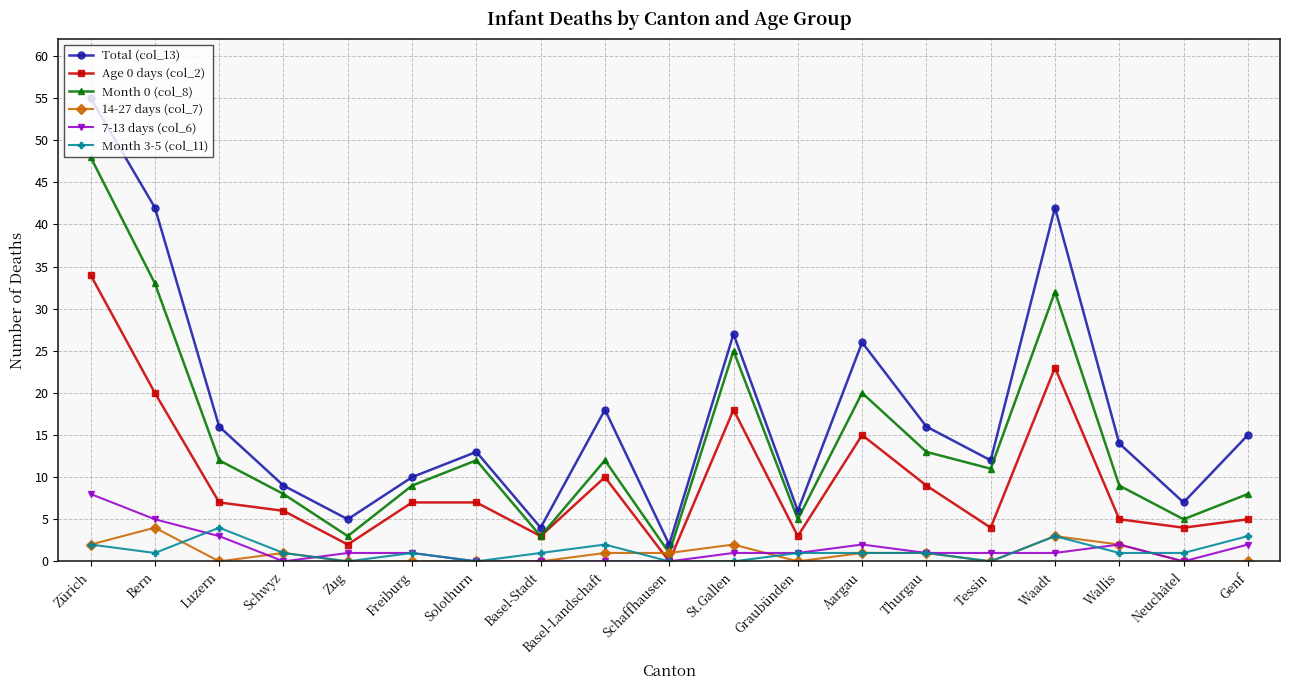

What is the label of the 7th point from the right?

Aargau